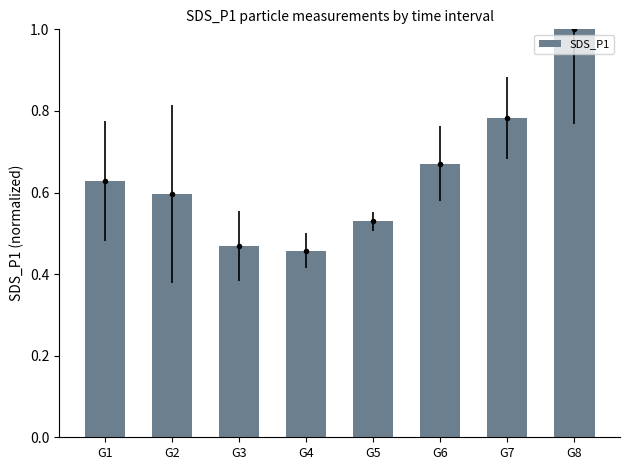

What is the greatest value displayed?

1.0